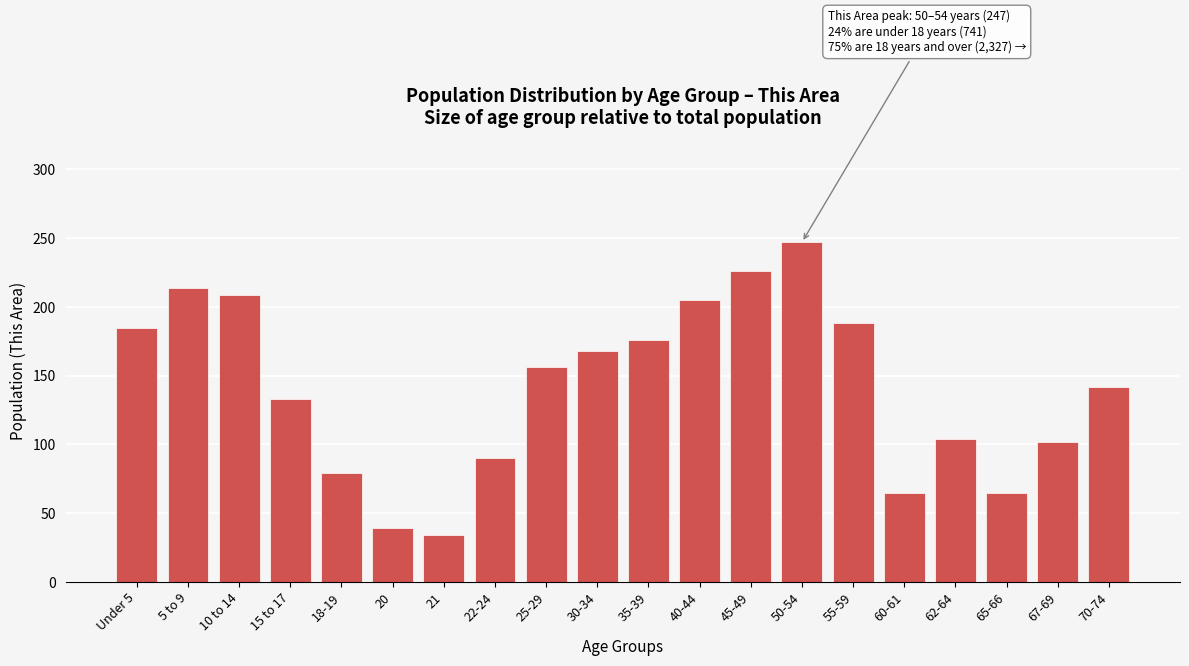

Reading right to left, list all the values displayed in this chart.

70-74=142	67-69=102	65-66=65	62-64=104	60-61=65	55-59=188	50-54=247	45-49=226	40-44=205	35-39=176	30-34=168	25-29=156	22-24=90	21=34	20=39	18-19=79	15 to 17=133	10 to 14=209	5 to 9=214	Under 5=185